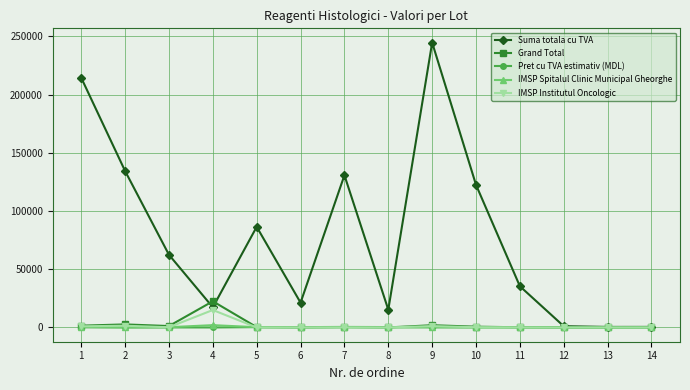

At which category is the sum across all series the highest?

9